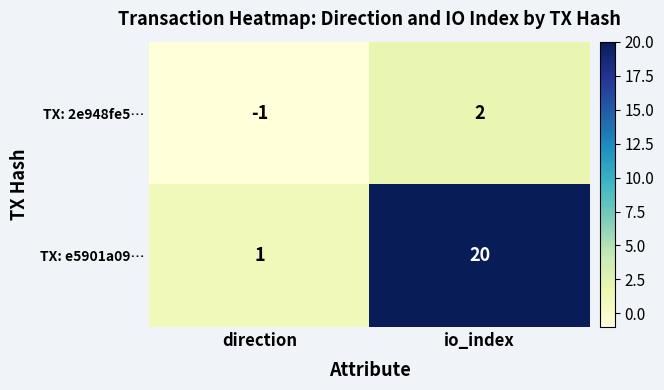

What is the sum of the TX: e5901a09… values at direction and io_index?

21